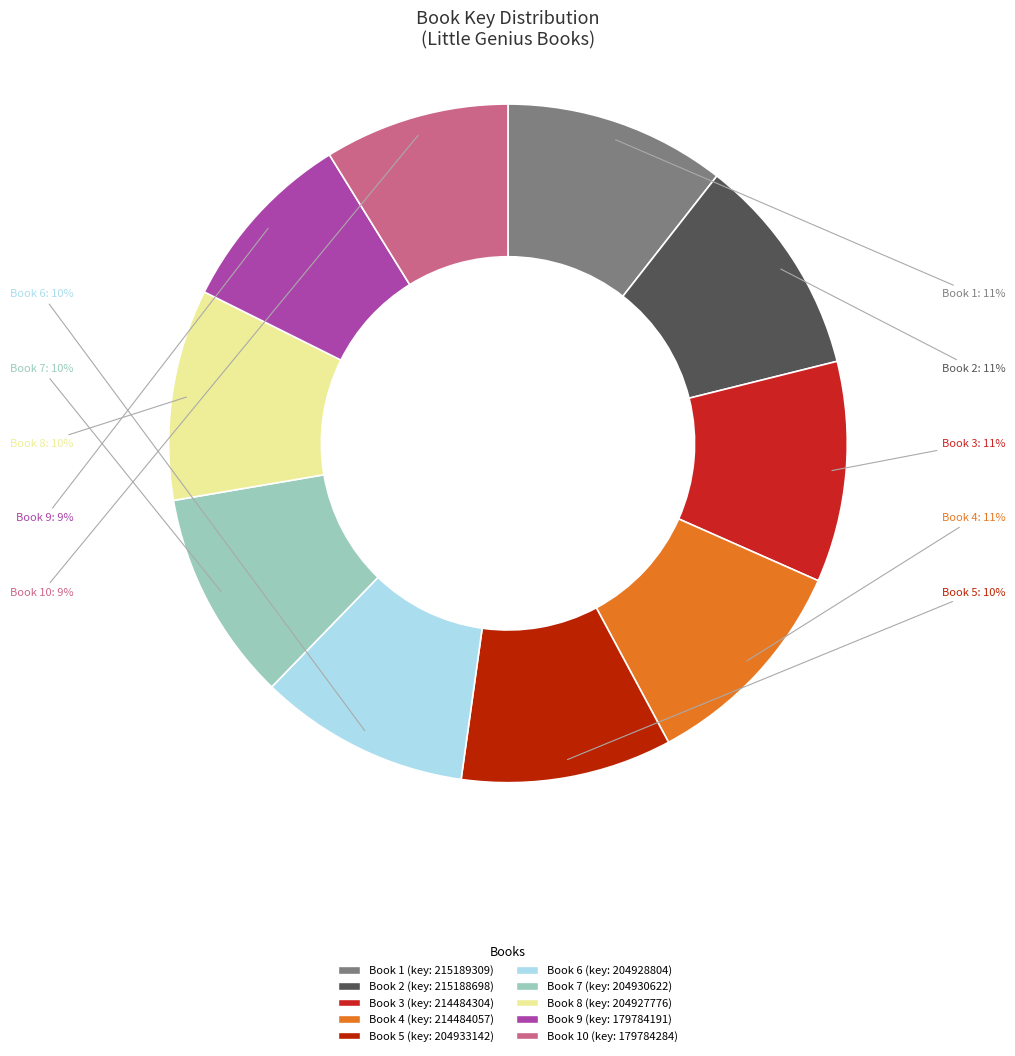

How many segments does this pie chart have?

10